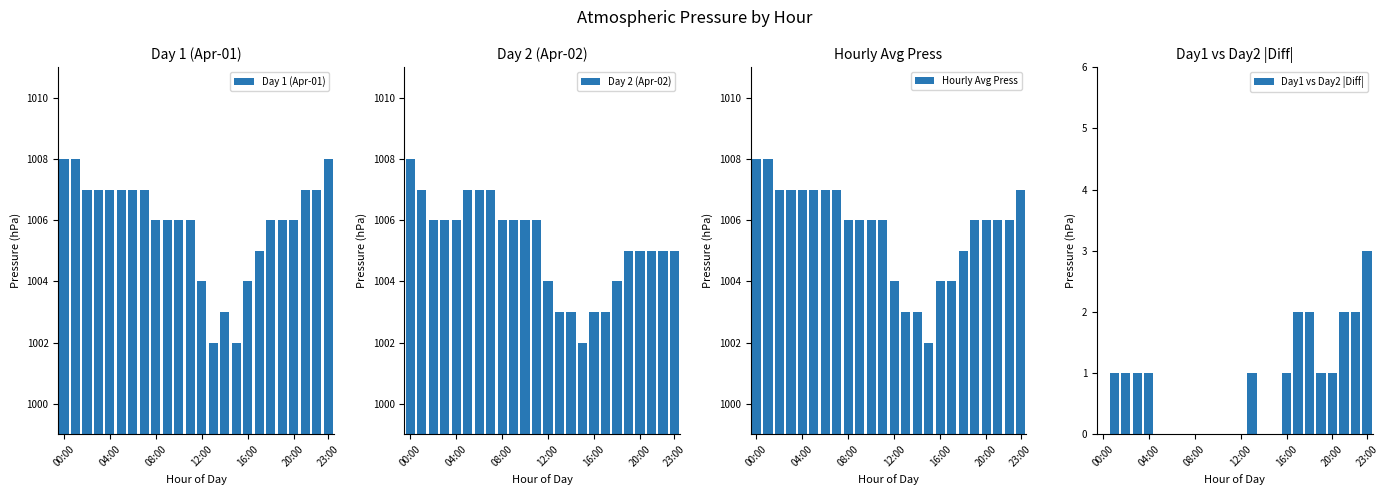

The value of Day 1 (Apr-01) at 00:00 is 1776. True or false?

False